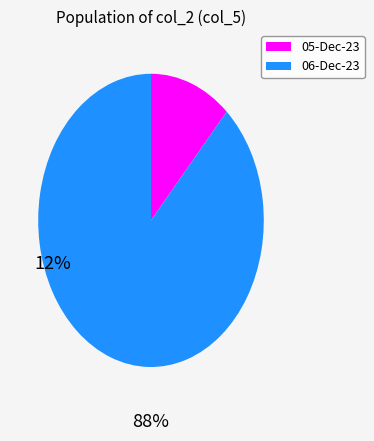

Is there any slice that represents more than half of the pie?

Yes